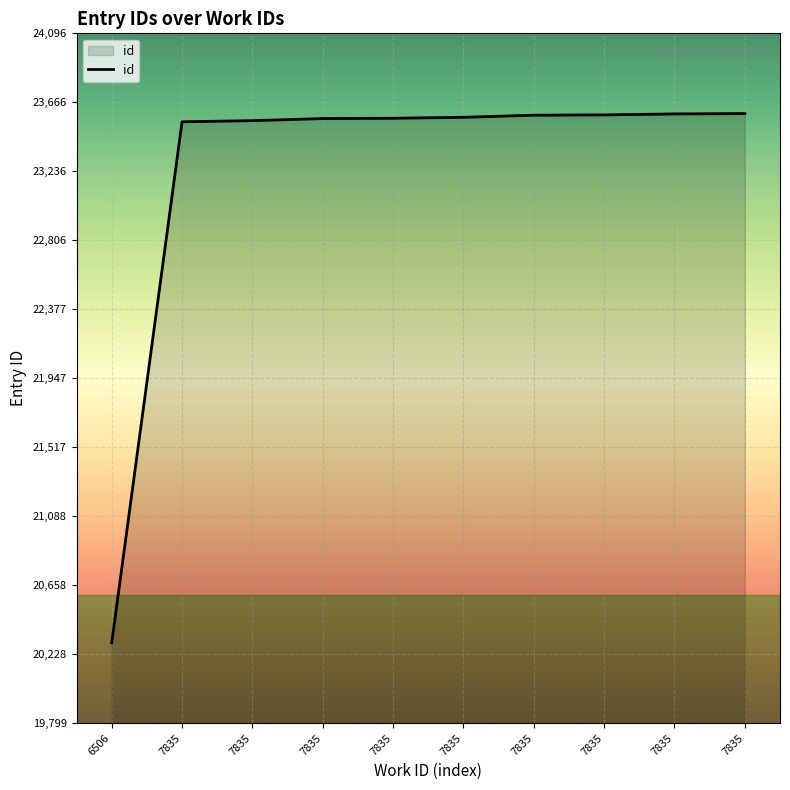

List the labels in order of value, largest first.

7835, 7835, 7835, 7835, 7835, 7835, 7835, 7835, 7835, 6506